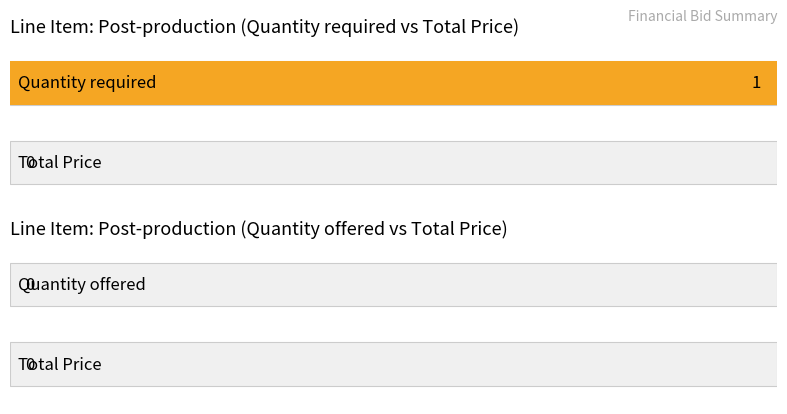

List the series in order of their peak value, lowest first.

Quantity offered, Total Price, Quantity required